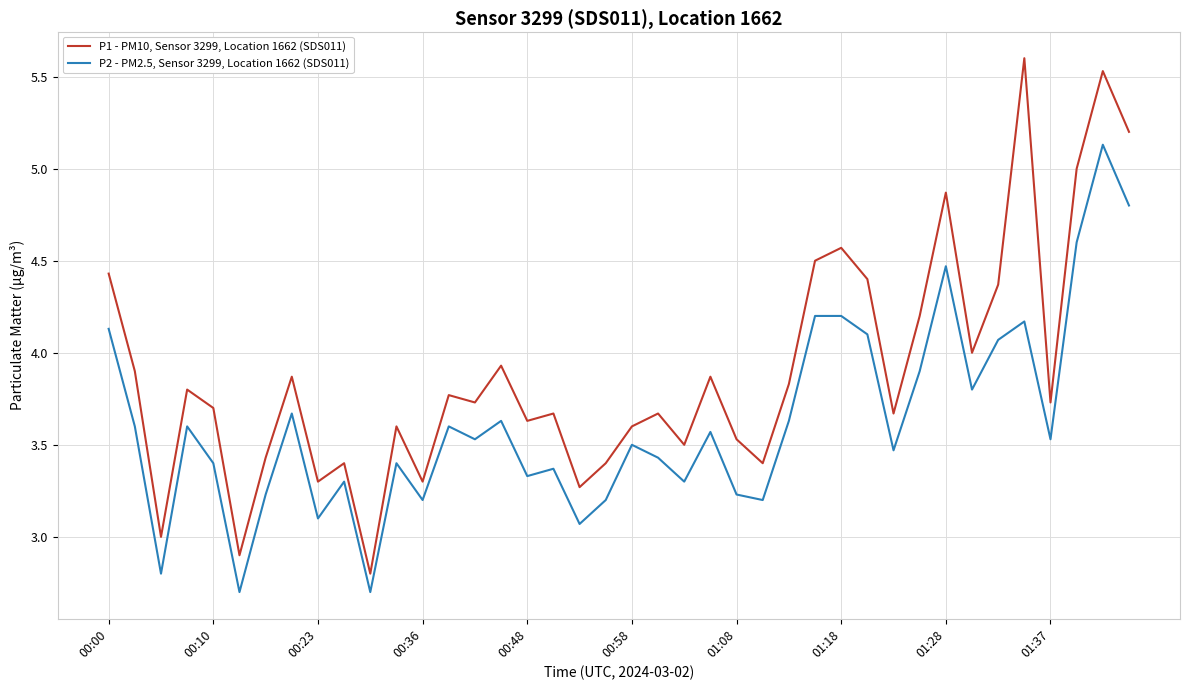

What are all the series names shown in the legend?

P1 - PM10, Sensor 3299, Location 1662 (SDS011), P2 - PM2.5, Sensor 3299, Location 1662 (SDS011)